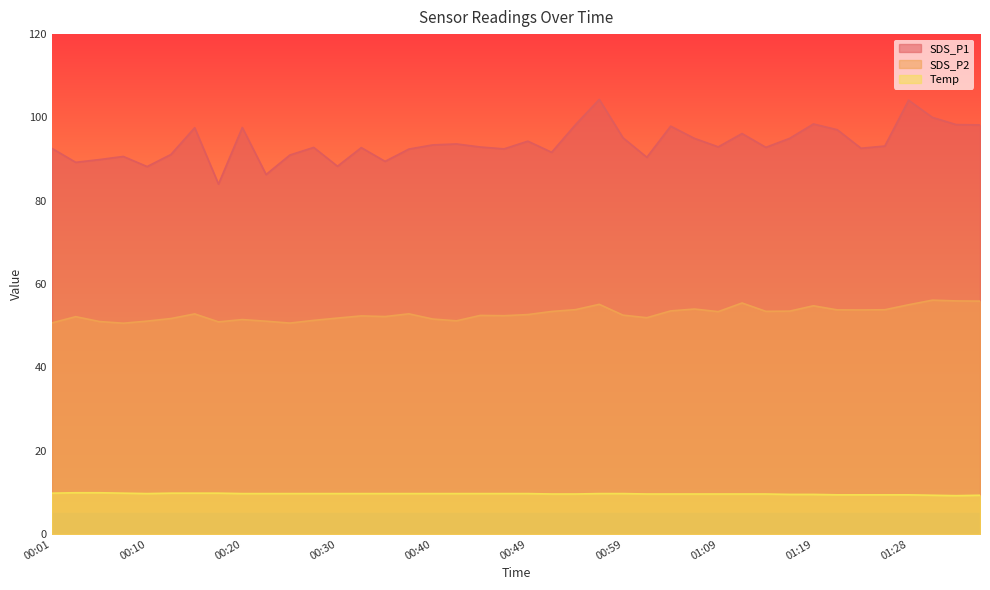

How many data points in SDS_P2 are above 52?

26